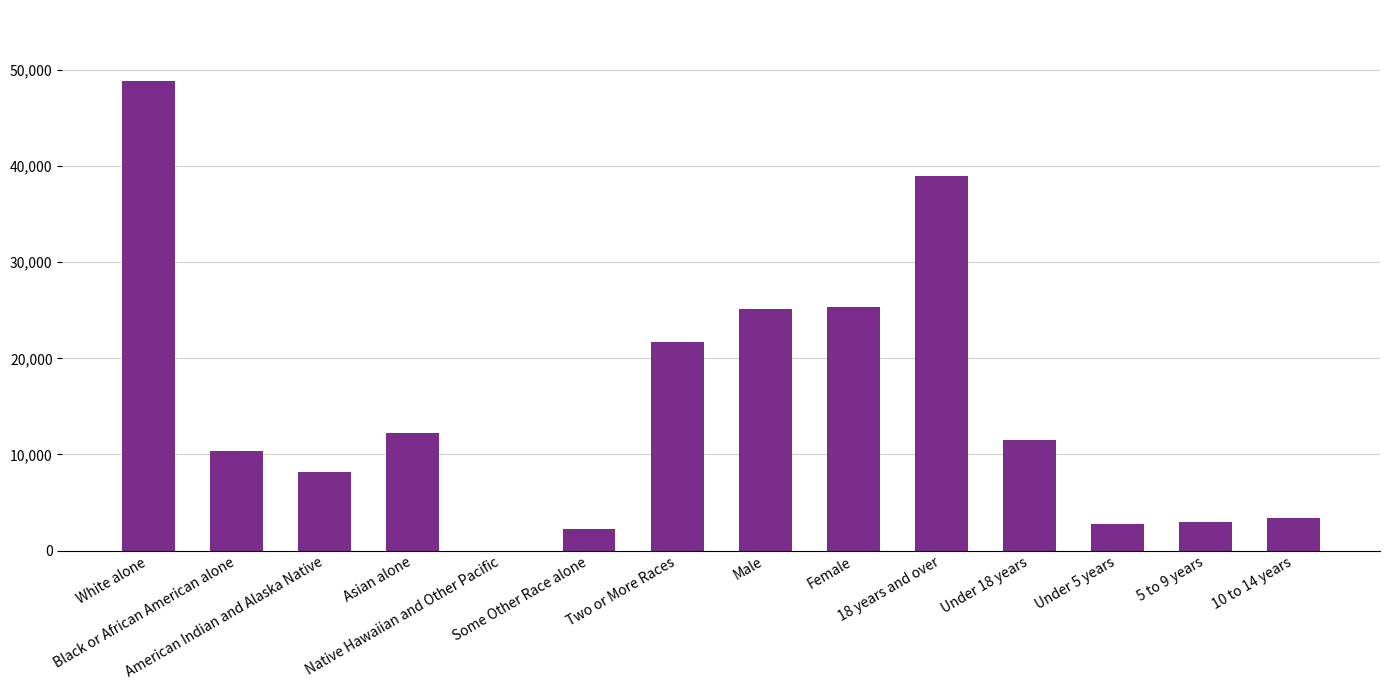

What is the change in value from Black or African American alone to American Indian and Alaska Native?

-2173